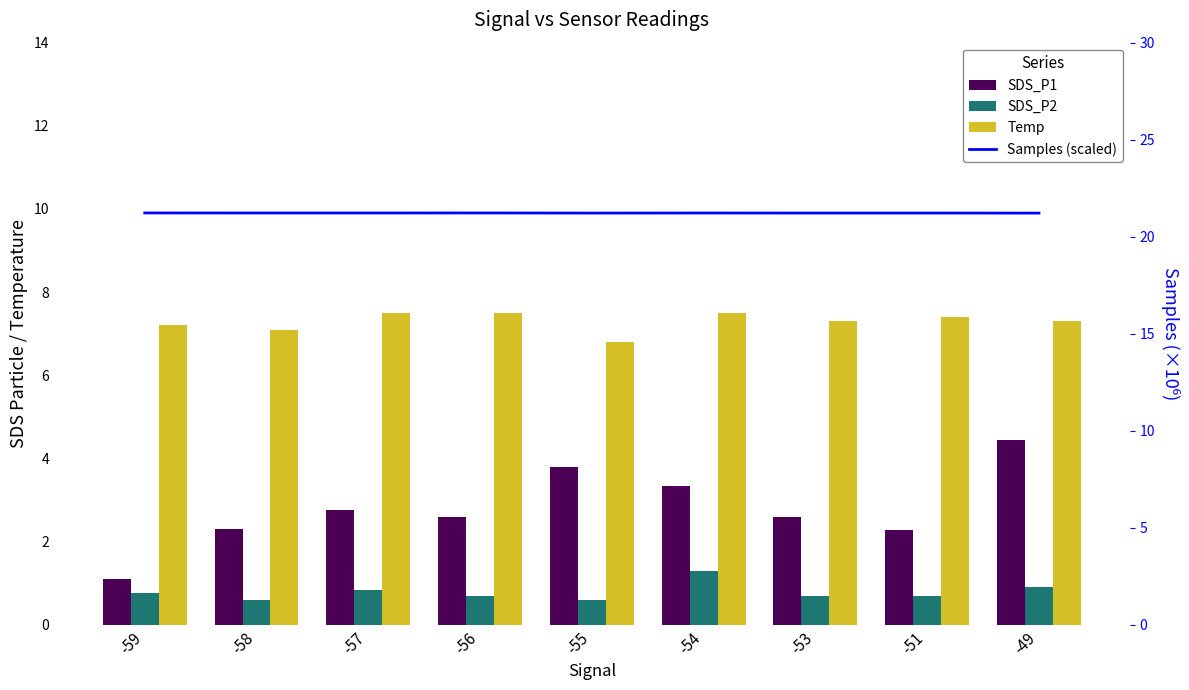

What is the value of the SDS_P2 bar at the 9th from the left?

0.9